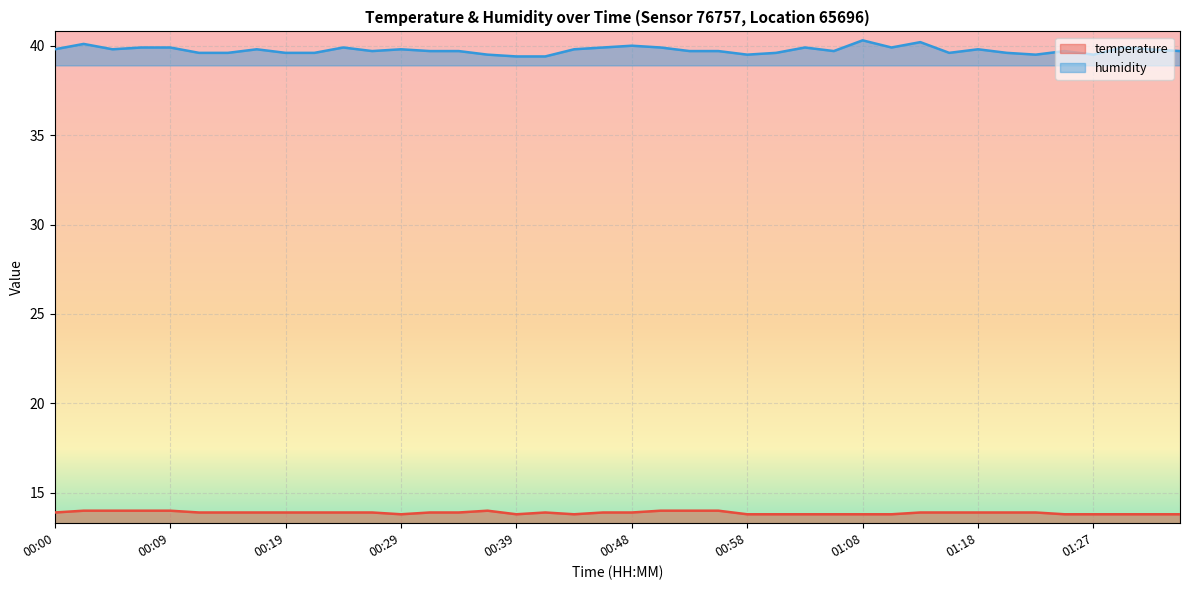

At which category does temperature reach its first local valley?

00:29